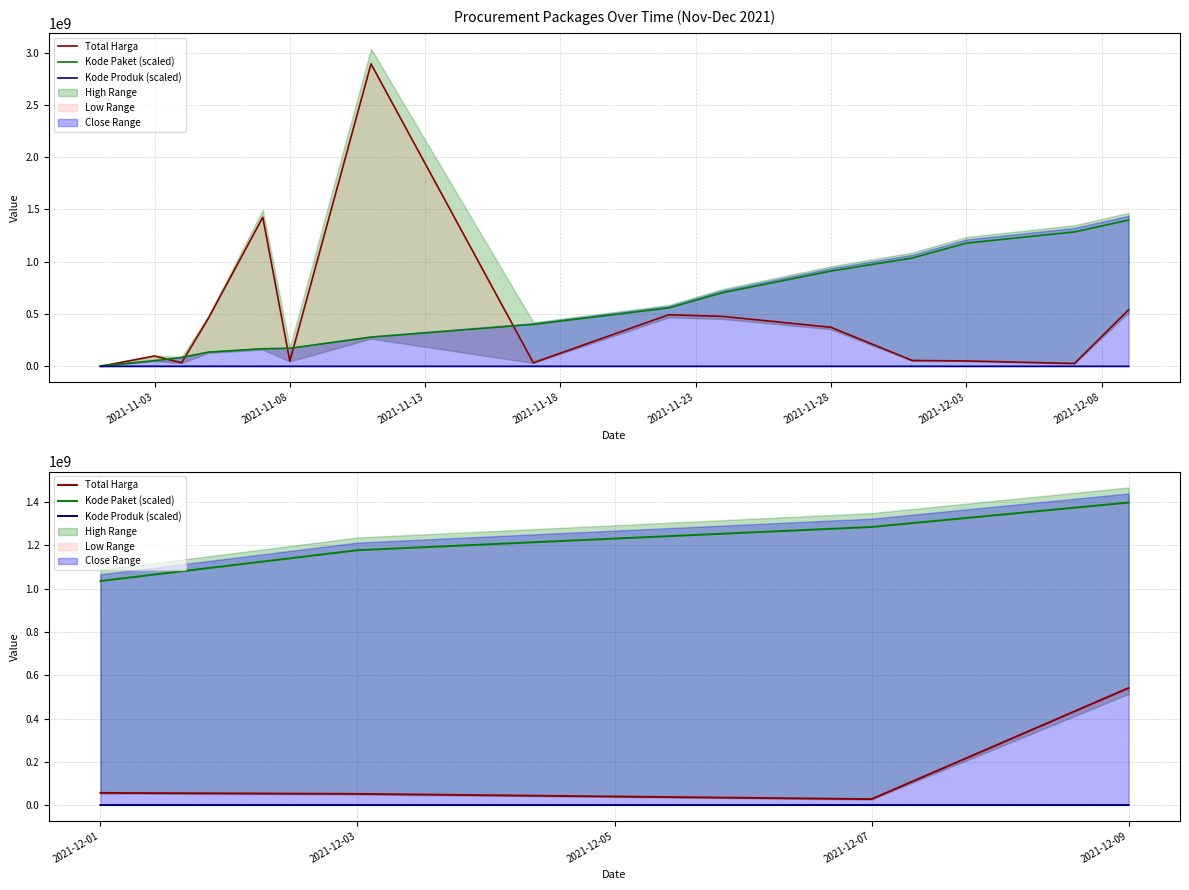

What is the minimum value shown in the chart?

257374.6